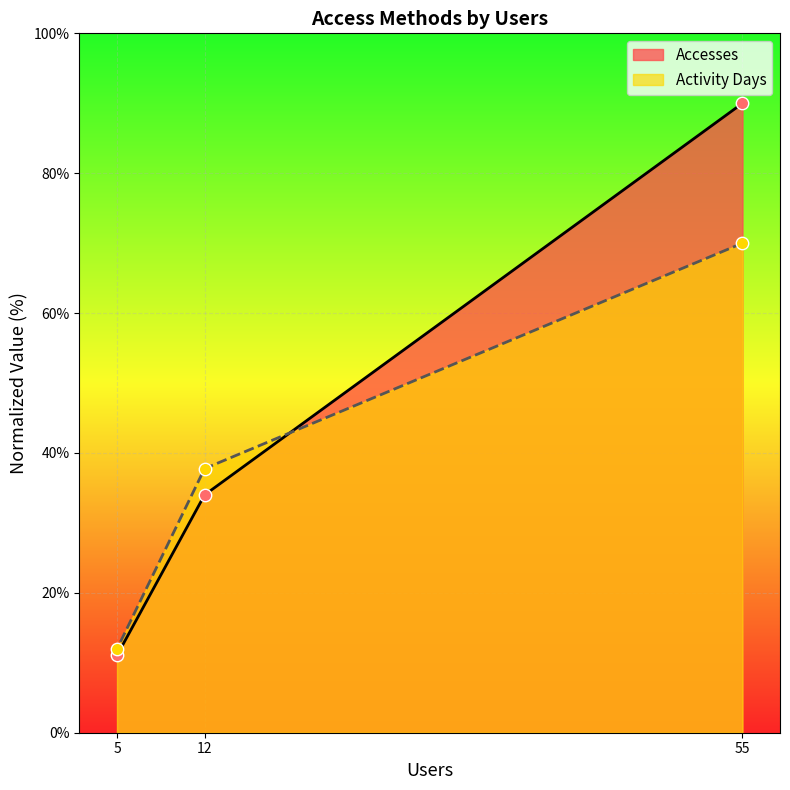

What is the total value across all series at 5?

23.0